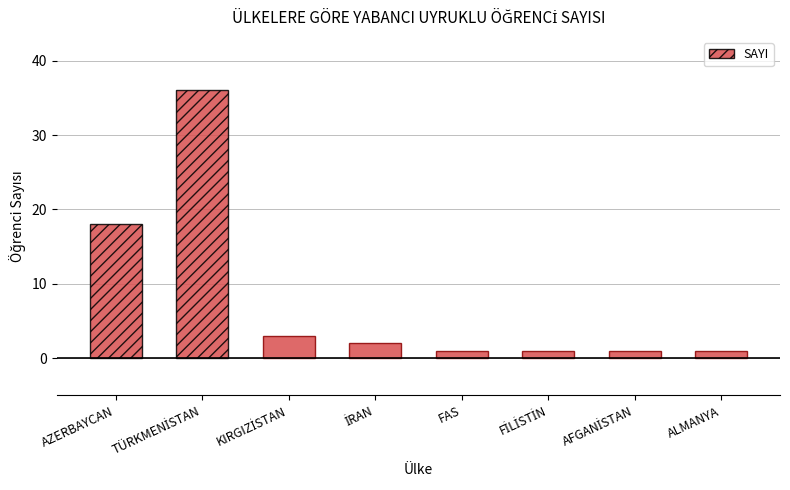

What is the maximum value shown in the chart?

36